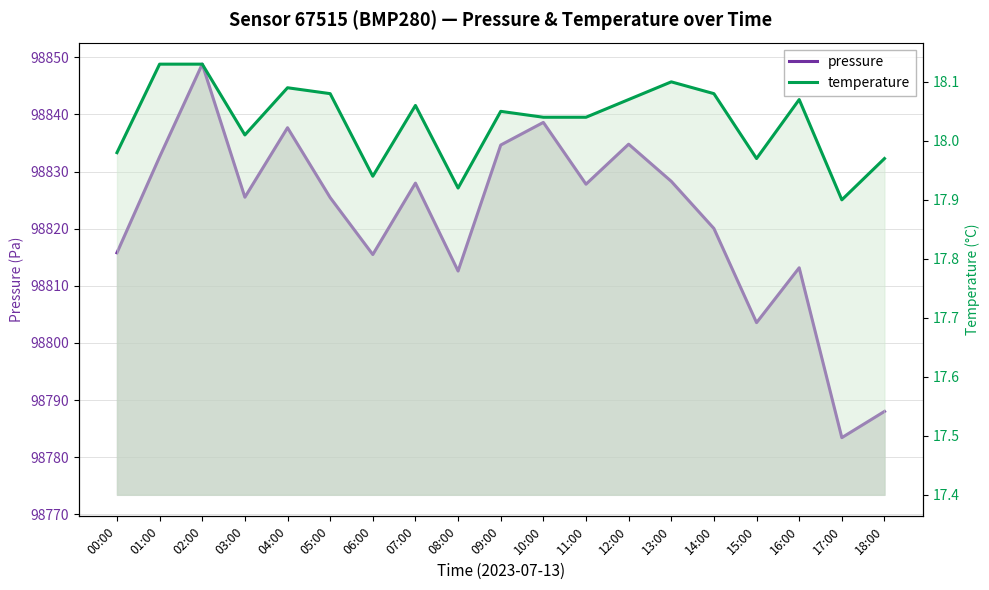

True or false: pressure has a value of 148899.8 at 12:00.

False